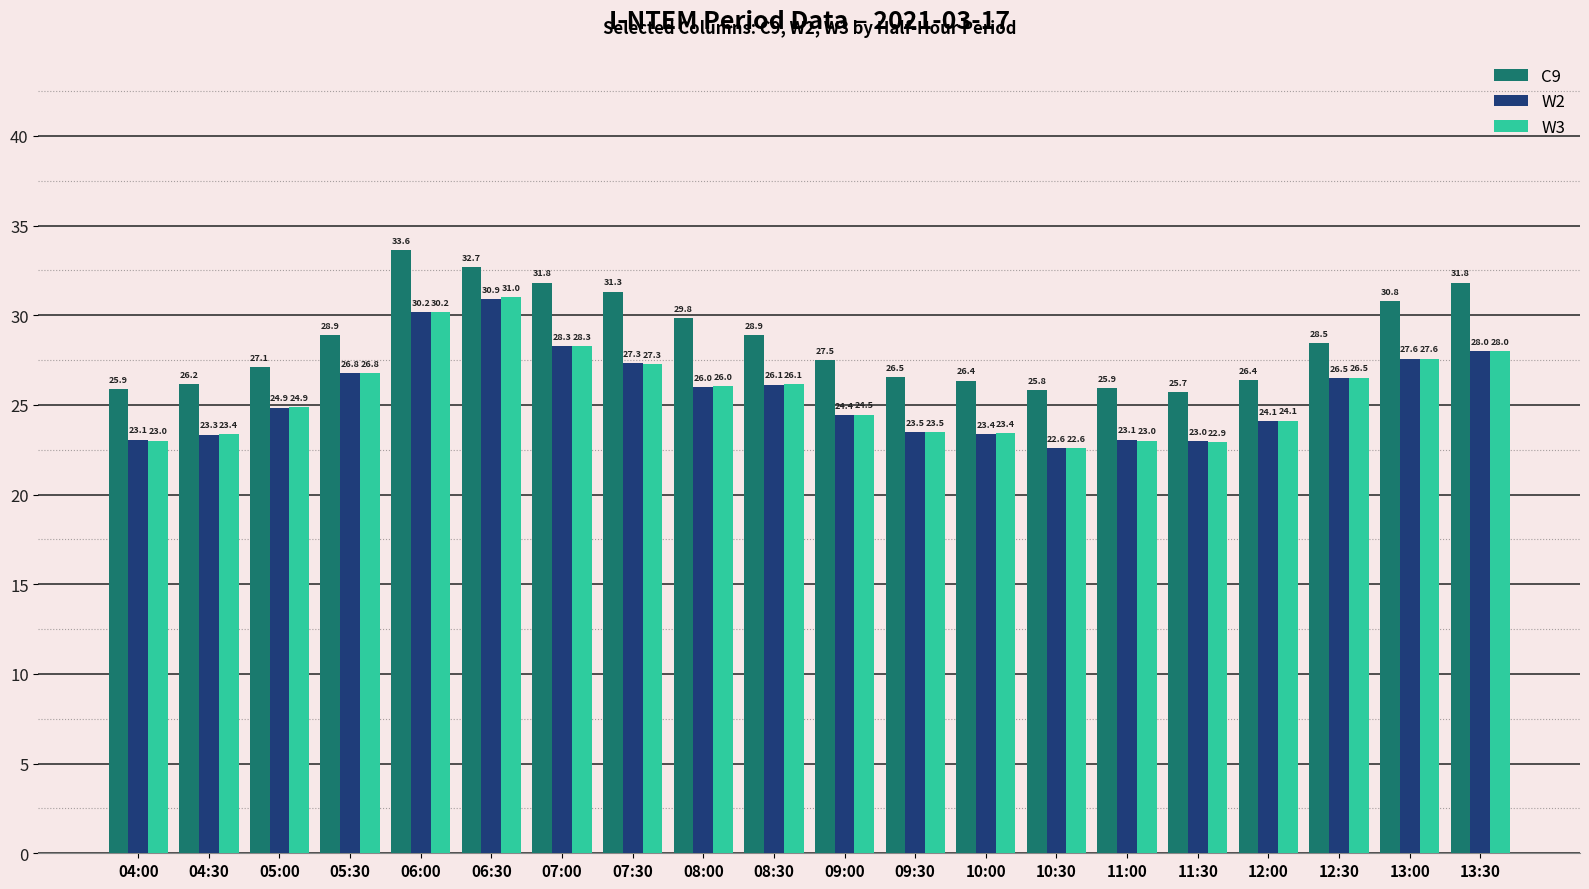

Reading left to right, extract all data points from this chart.

C9: 25.9	26.2	27.1	28.9	33.6	32.7	31.8	31.3	29.8	28.9	27.5	26.5	26.4	25.8	25.9	25.7	26.4	28.5	30.8	31.8
W2: 23.1	23.3	24.9	26.8	30.2	30.9	28.3	27.3	26.0	26.1	24.4	23.5	23.4	22.6	23.1	23.0	24.1	26.5	27.6	28.0
W3: 23.0	23.4	24.9	26.8	30.2	31.0	28.3	27.3	26.0	26.1	24.5	23.5	23.4	22.6	23.0	22.9	24.1	26.5	27.6	28.0